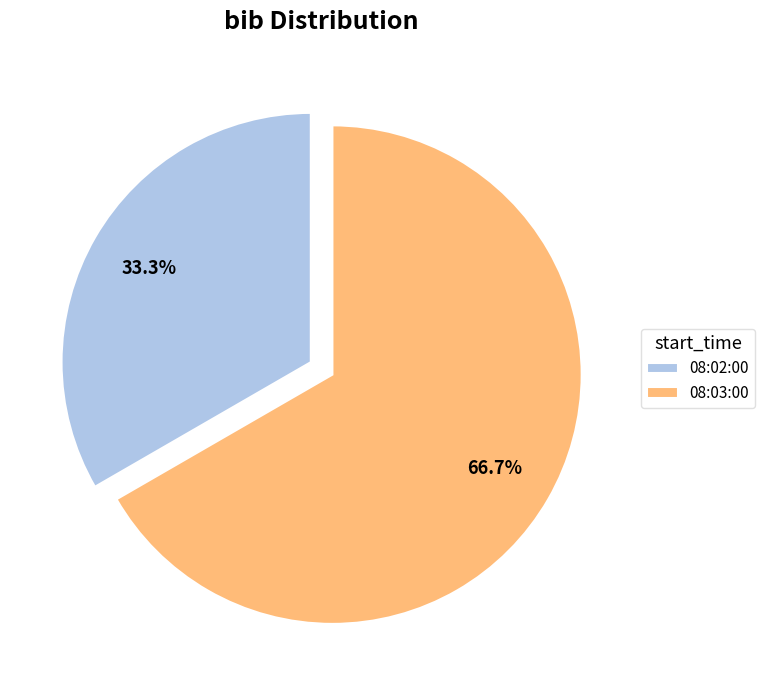

What percentage is NOT represented by 08:02:00?

66.7%